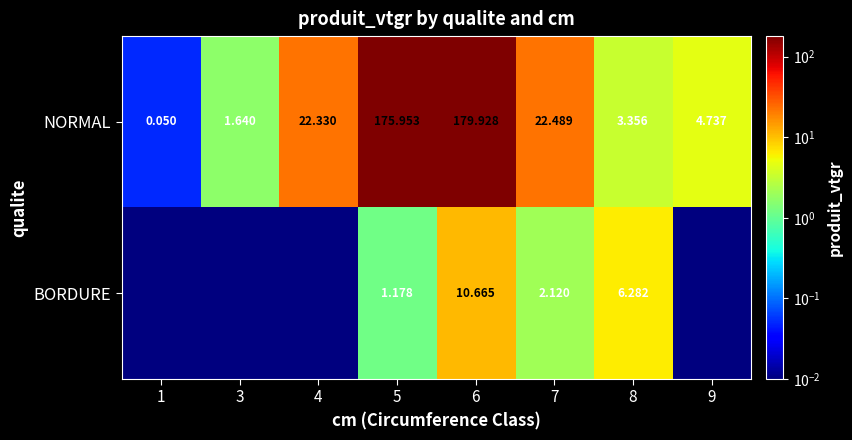

How many data points in BORDURE are above 1?

4